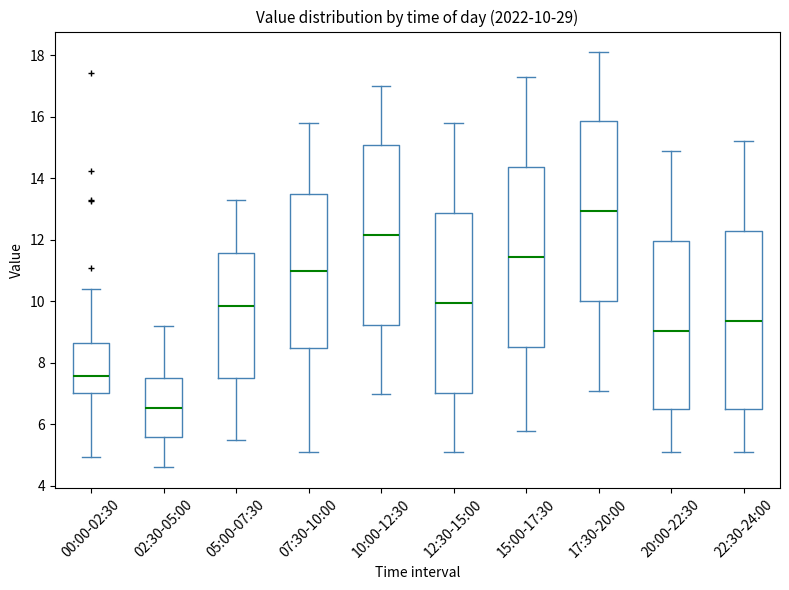

Which box's median line is the highest?

17:30-20:00